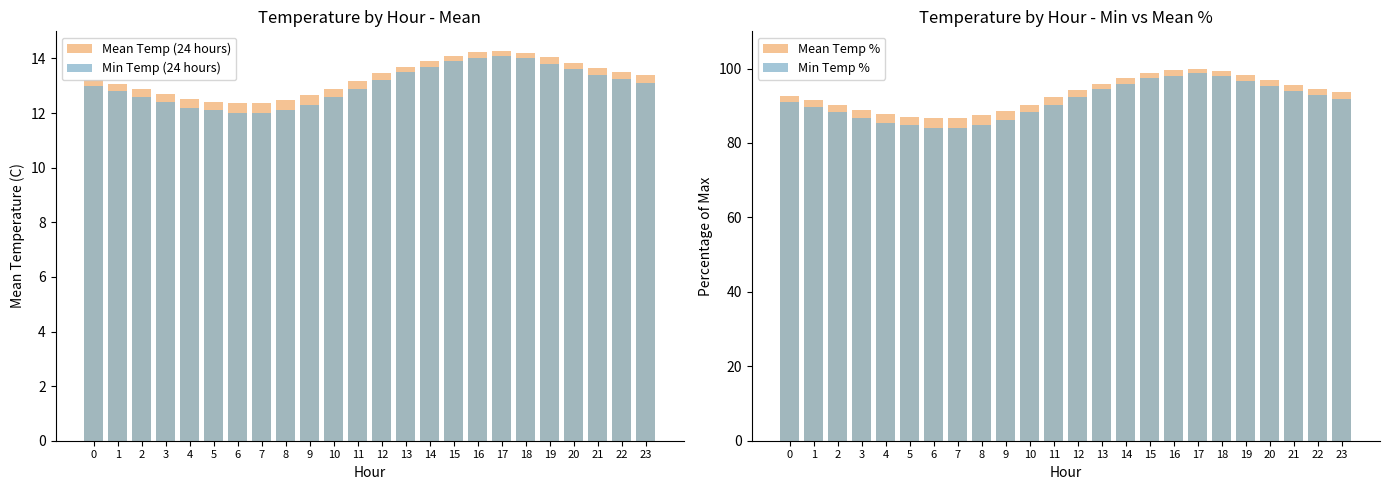

Rank the series at 11 from lowest to highest value.

Min Temp (24 hours), Mean Temp (24 hours), Min Temp %, Mean Temp %